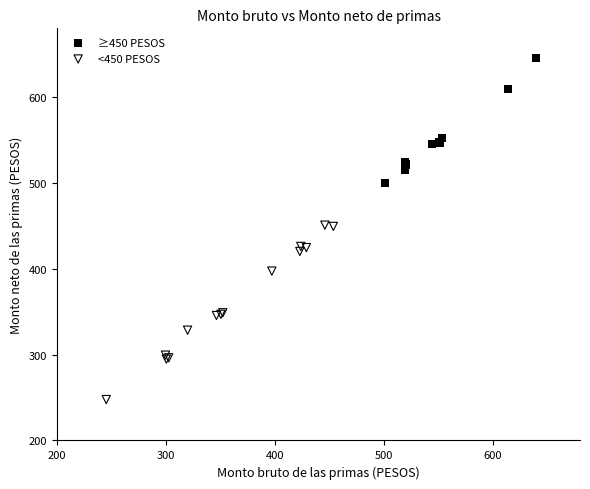

Which series contains the highest Y value?

≥450 PESOS